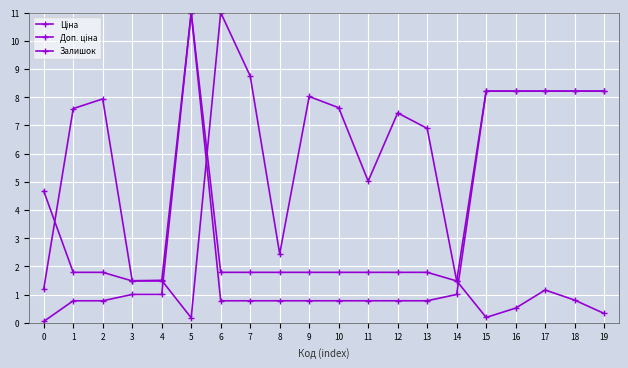

At how many categories does at least one series exceed 5?

15